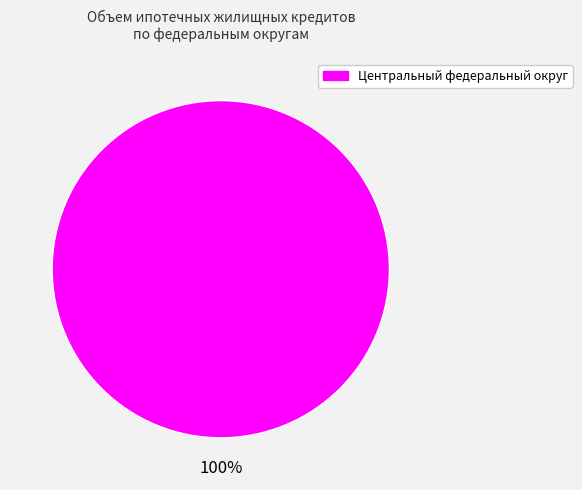

Does any single category account for the majority?

Yes